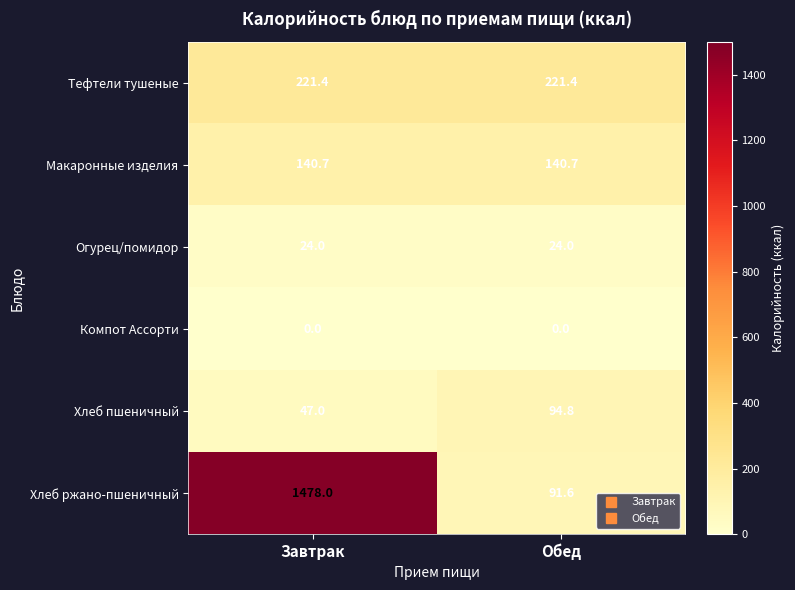

At Обед, list the series in order from largest to smallest.

Тефтели тушеные, Макаронные изделия, Хлеб пшеничный, Хлеб ржано-пшеничный, Огурец/помидор, Компот Ассорти